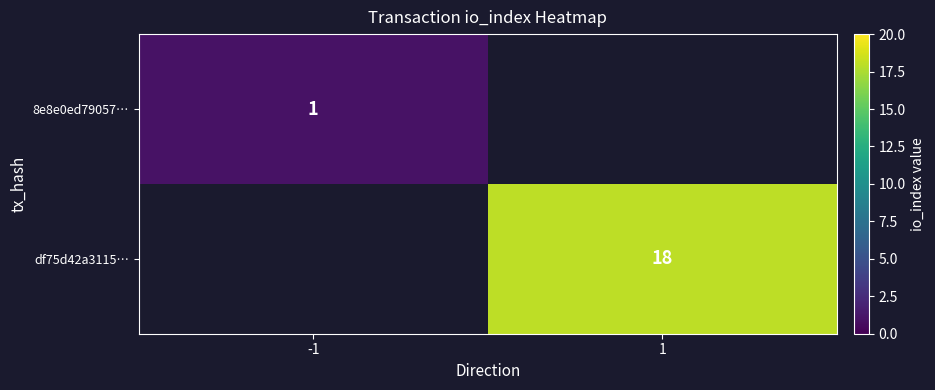

The df75d42a3115… series shows 18 at 1. True or false?

True